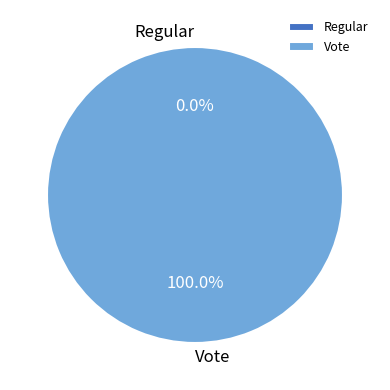

Combined, do Vote and Regular account for over 50%?

Yes